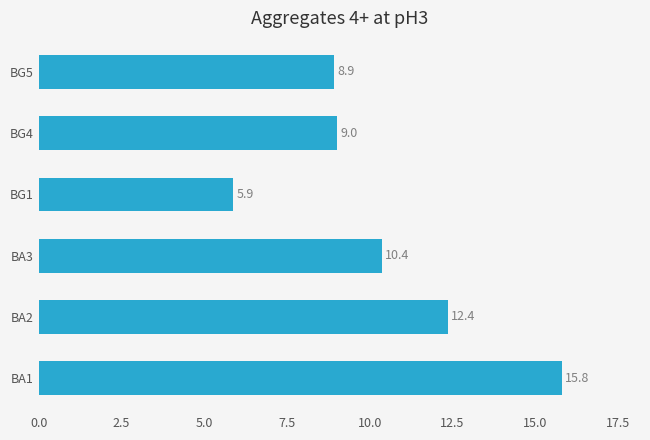

Is it true that the value at BG5 is 14.8?

False